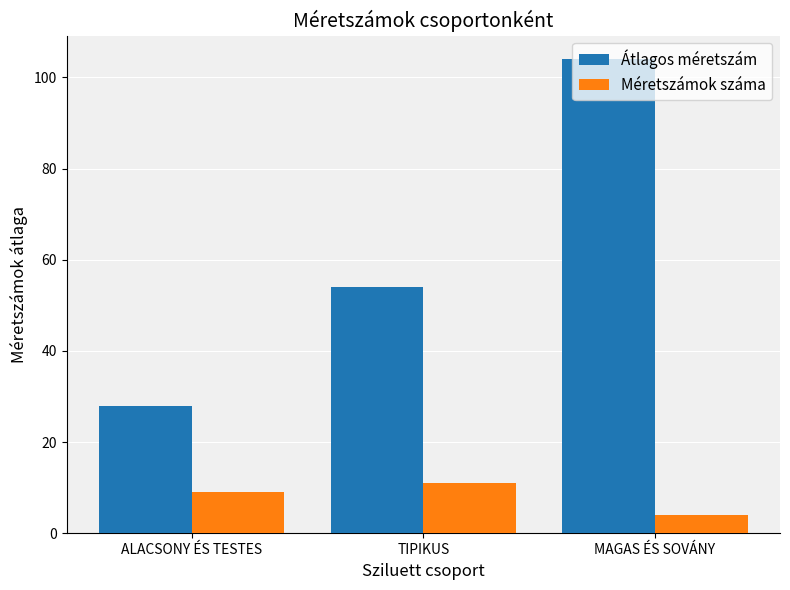

What is the sum of the Átlagos méretszám values at TIPIKUS and MAGAS ÉS SOVÁNY?

158